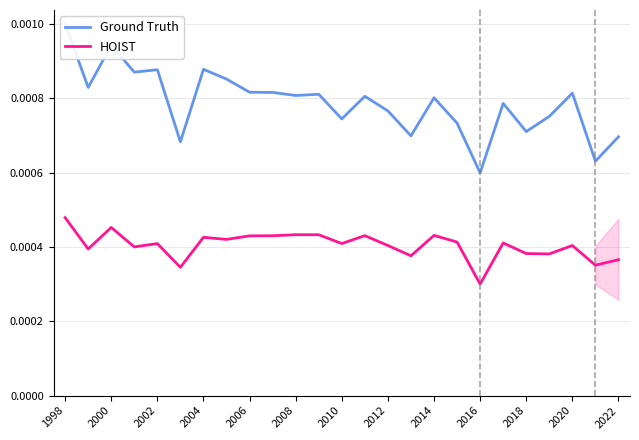

The value of Ground Truth at 21 is 0.0. True or false?

False